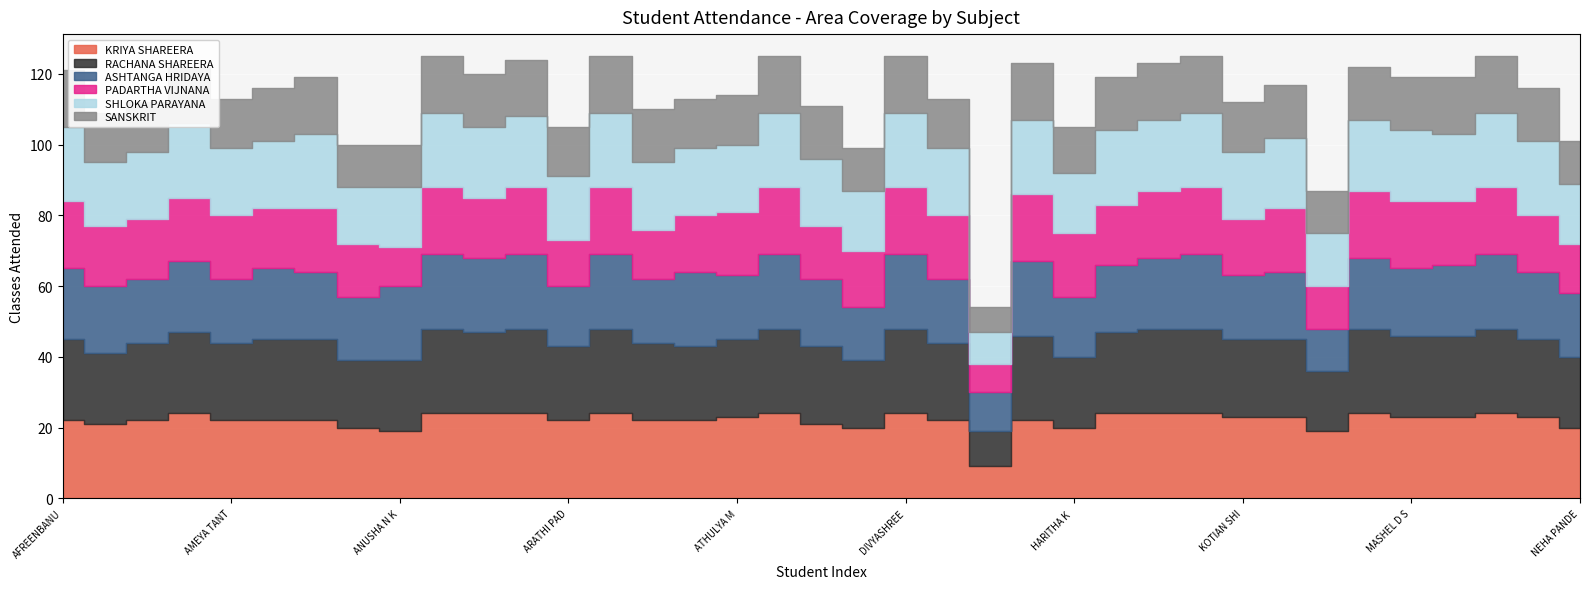

Reading left to right, what are all the values shown in this chart?

KRIYA SHAREERA: 22	21	22	24	22	22	22	20	19	24	24	24	22	24	22	22	23	24	21	20	24	22	9	22	20	24	24	24	23	23	19	24	23	23	24	23	20
PADARTHA VIJNANA: 19	17	17	18	18	17	18	15	11	19	17	19	13	19	14	16	18	19	15	16	19	18	8	19	18	17	19	19	16	18	12	19	19	18	19	16	14
ASHTANGA HRIDAYA: 20	19	18	20	18	20	19	18	21	21	21	21	17	21	18	21	18	21	19	15	21	18	11	21	17	19	20	21	18	19	12	20	19	20	21	19	18
SHLOKA PARAYANA: 21	18	19	21	19	19	21	16	17	21	20	20	18	21	19	19	19	21	19	17	21	19	9	21	17	21	20	21	19	20	15	20	20	19	21	21	17
RACHANA SHAREERA: 23	20	22	23	22	23	23	19	20	24	23	24	21	24	22	21	22	24	22	19	24	22	10	24	20	23	24	24	22	22	17	24	23	23	24	22	20
SANSKRIT: 16	14	14	16	14	15	16	12	12	16	15	16	14	16	15	14	14	16	15	12	16	14	7	16	13	15	16	16	14	15	12	15	15	16	16	15	12